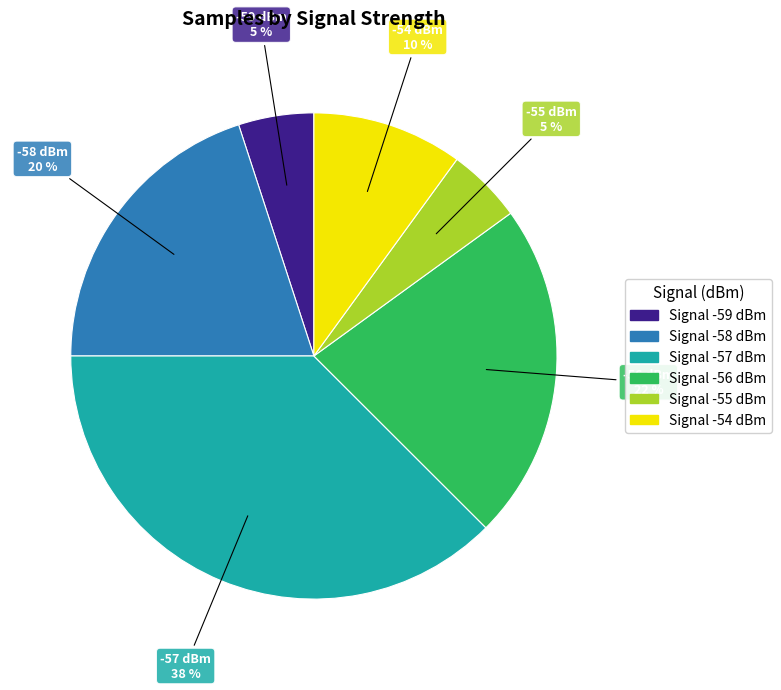

Is Signal -54 dBm the majority of the pie?

No